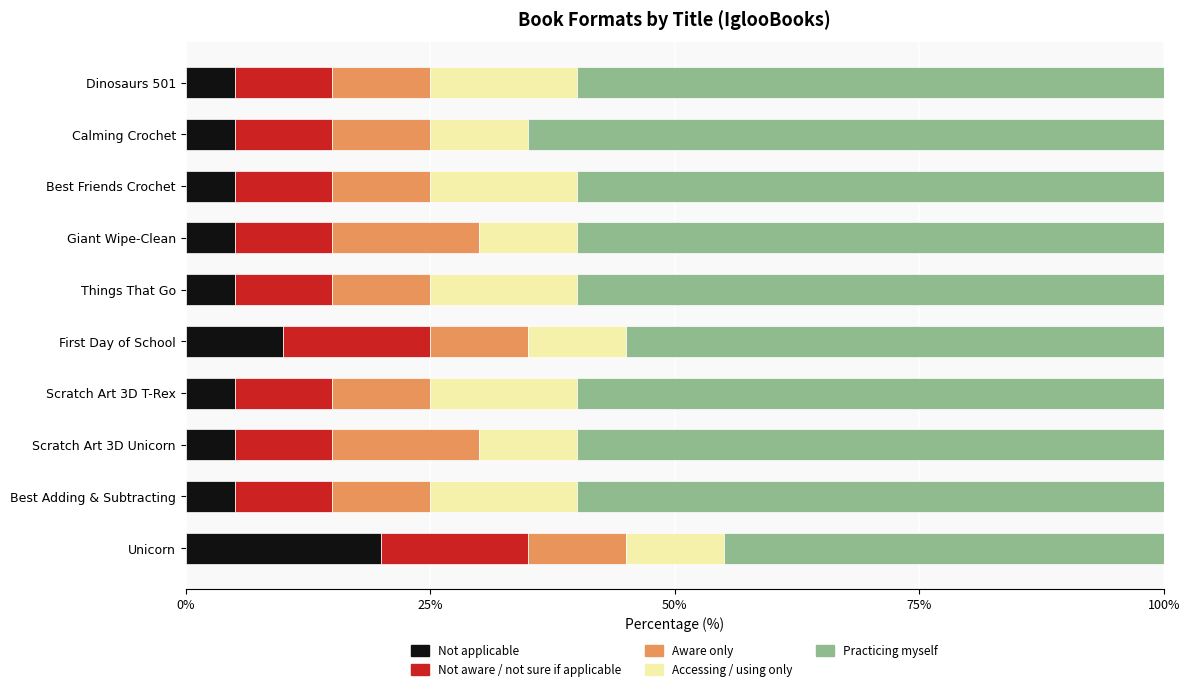

Count the number of data series in this chart.

5